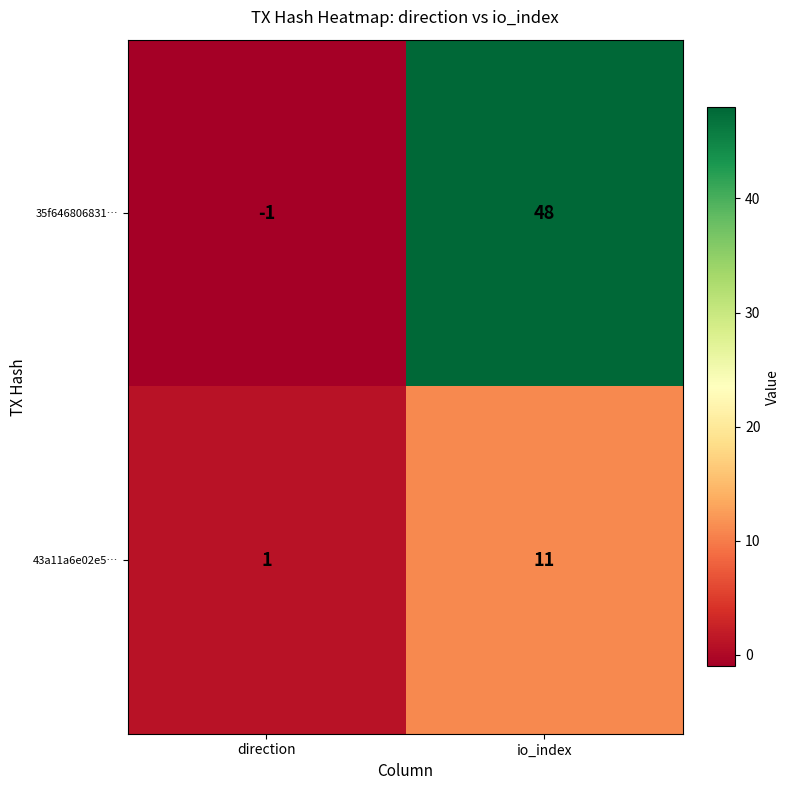

Rank the series by their average value, from highest to lowest.

35f646806831…, 43a11a6e02e5…